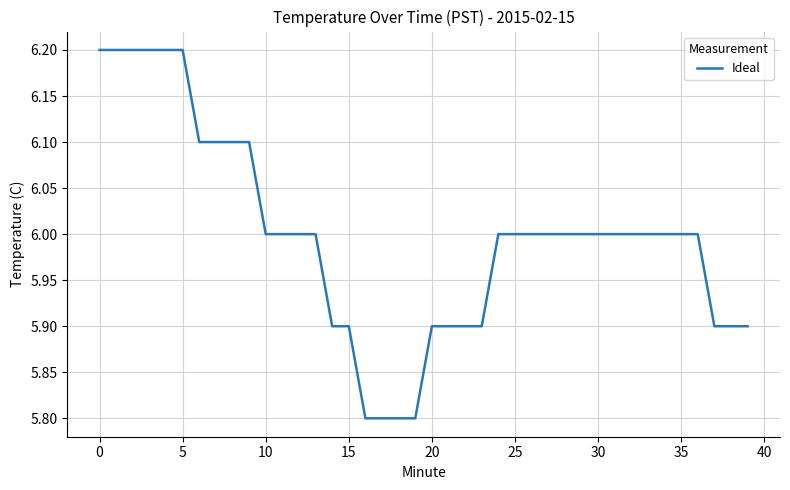

What is the difference between the maximum and minimum values?

0.4